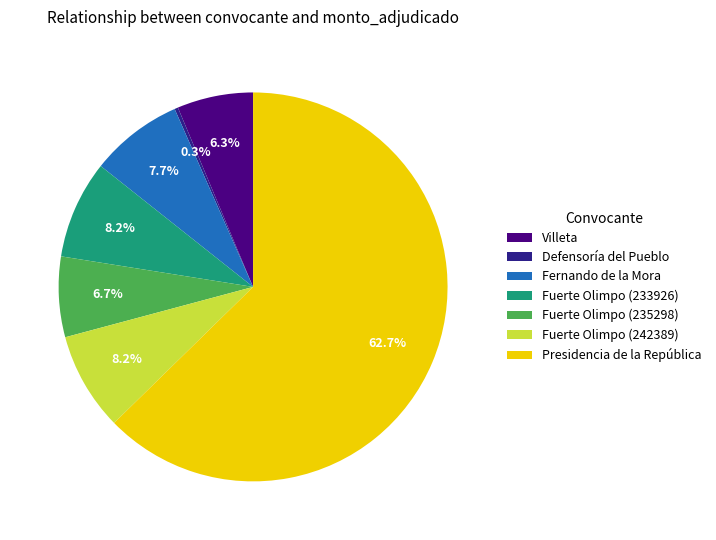

Is there any slice that represents more than half of the pie?

Yes